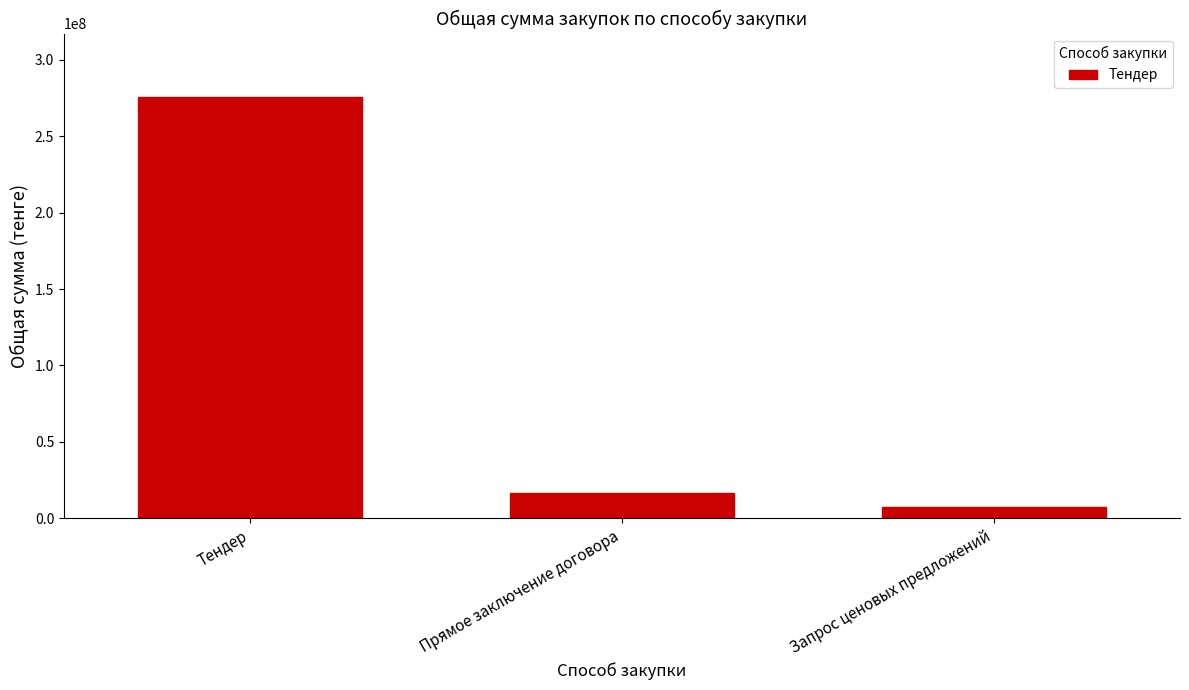

The value at Тендер is 275876321.2. True or false?

True